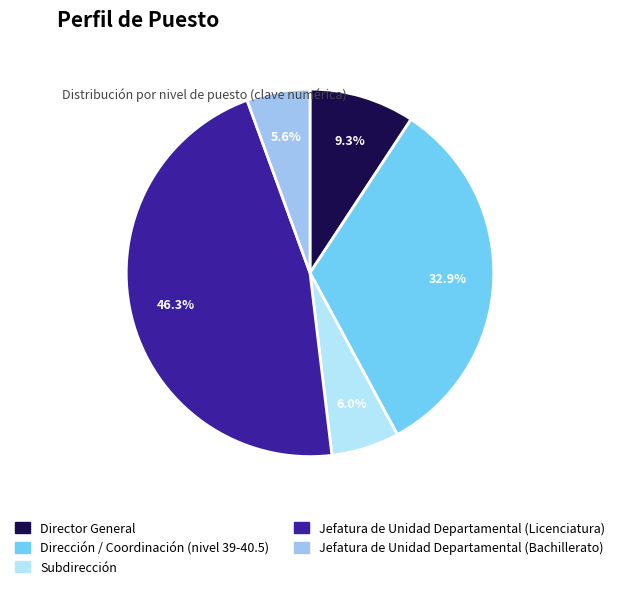

To the nearest percent, what is the difference between the Jefatura de Unidad Departamental (Bachillerato) and Director General slice percentages?

4%